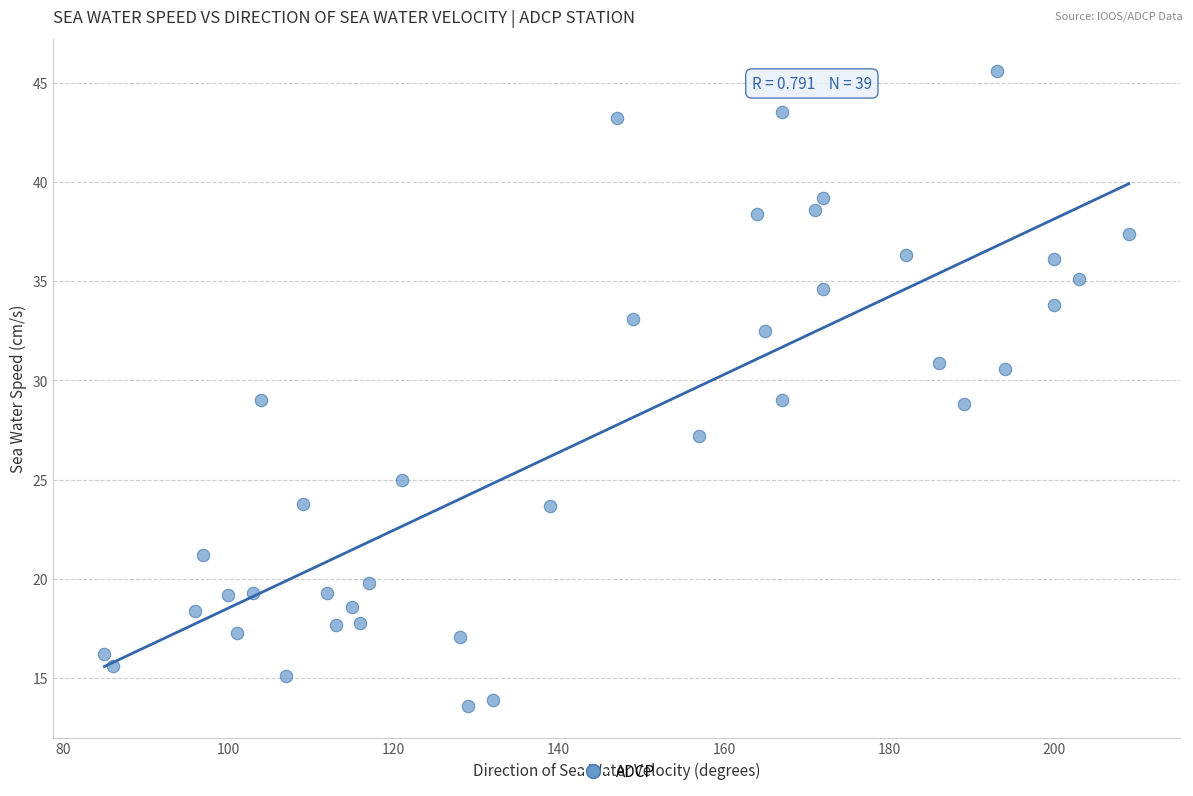

What is the range of Y values (max minus min)?

32.0